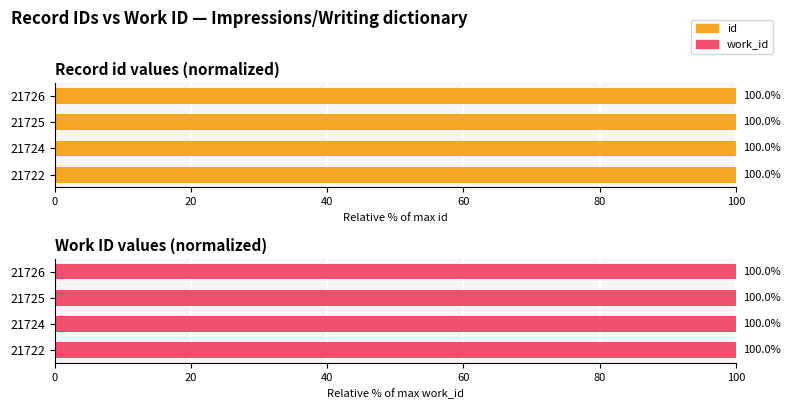

Rank the series by their average value, from lowest to highest.

work_id, id